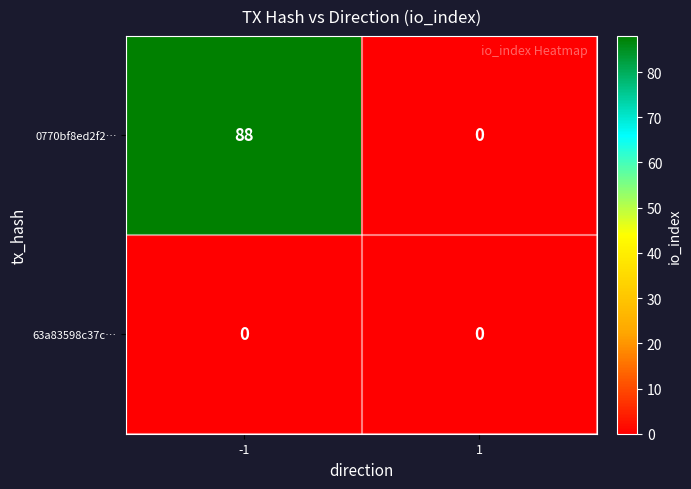

Reading left to right, what are all the values shown in this chart?

0770bf8ed2f2…: -1=88	1=0
63a83598c37c…: -1=0	1=0